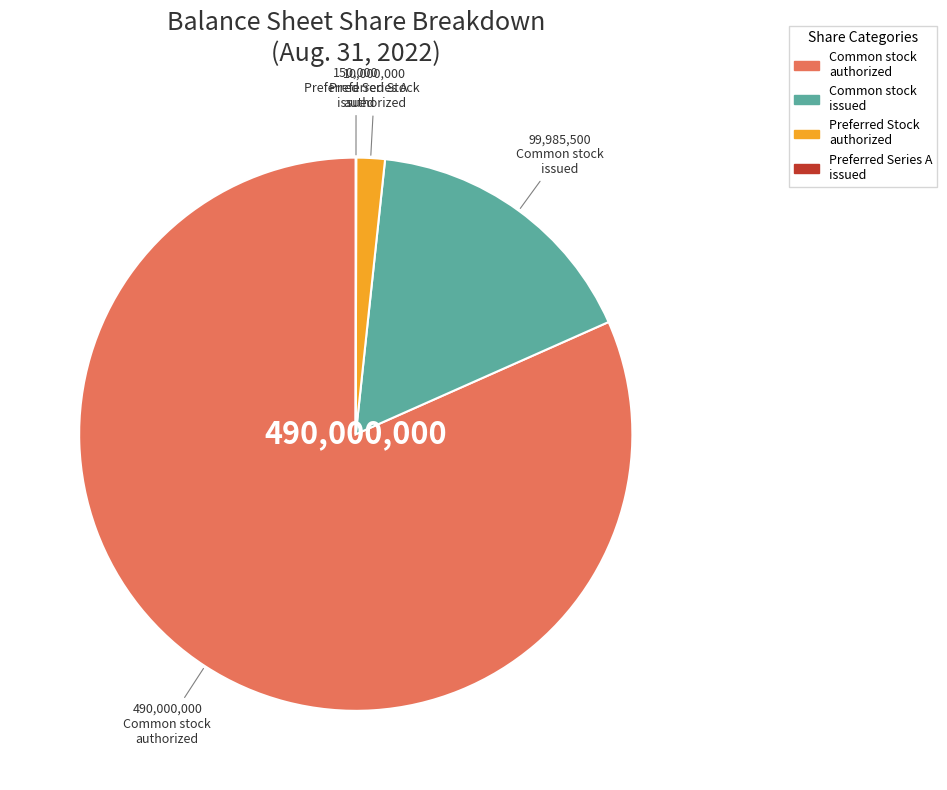

Approximately how many times larger is the value at Common stock issued compared to Preferred Stock authorized?

10.0